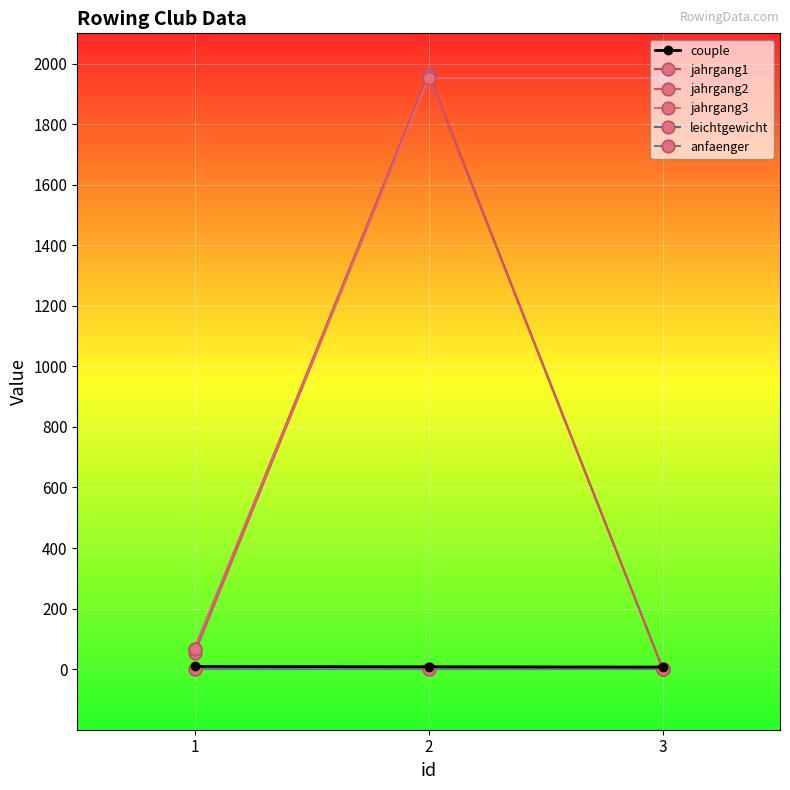

Does the chart have visible grid lines?

Yes